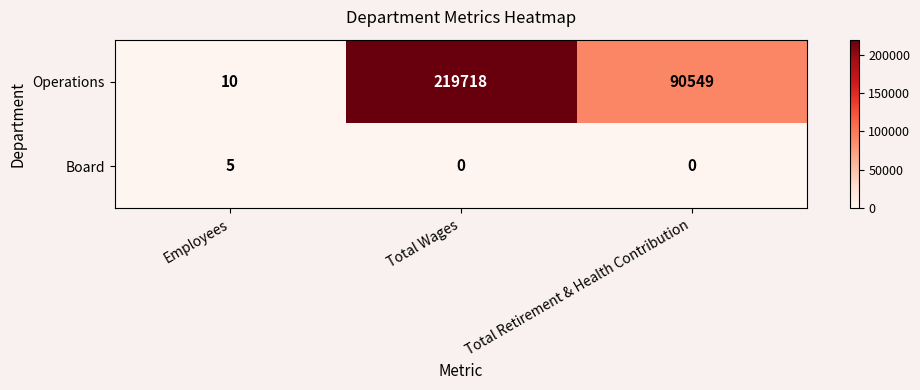

Reading left to right, transcribe all the data shown in this chart.

Operations: 10	219718	90549
Board: 5	0	0